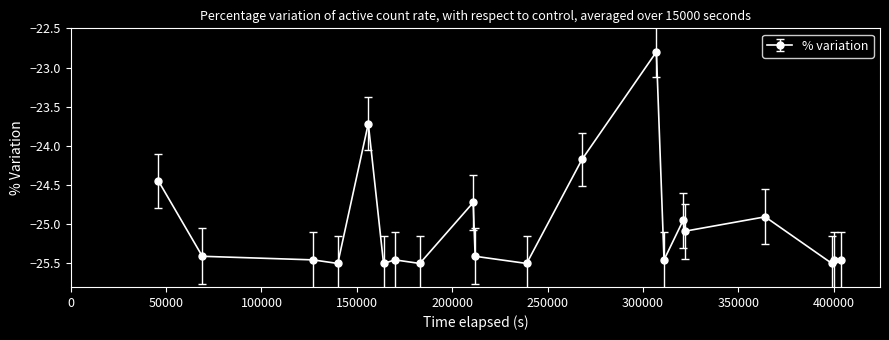

What is the difference between the second highest and second lowest values?

1.8